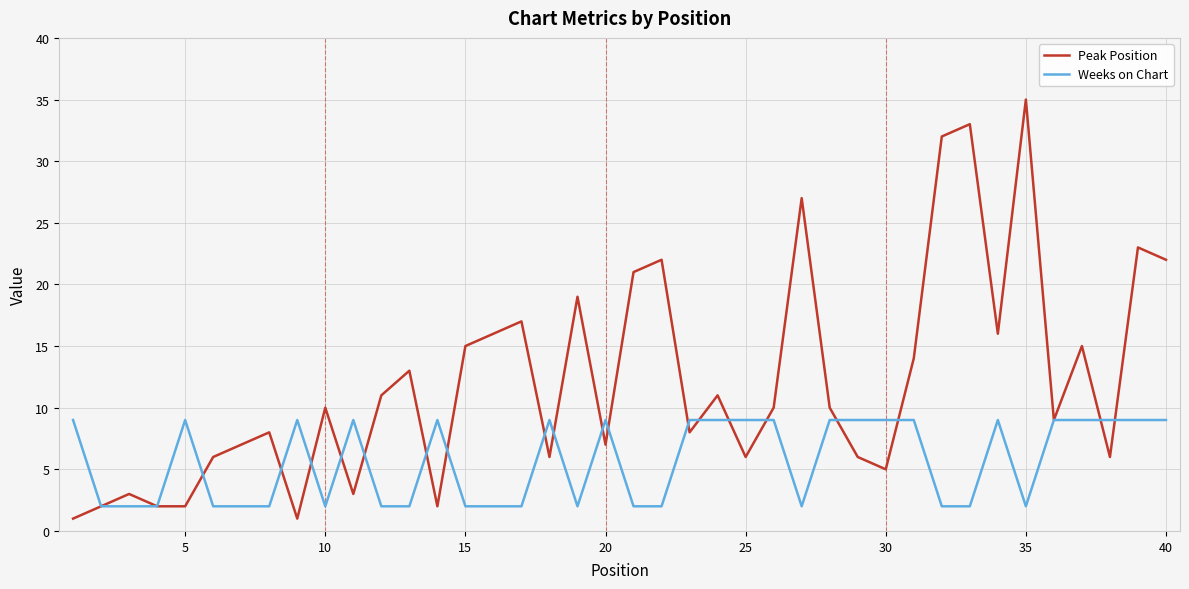

How many series are shown in this chart?

2